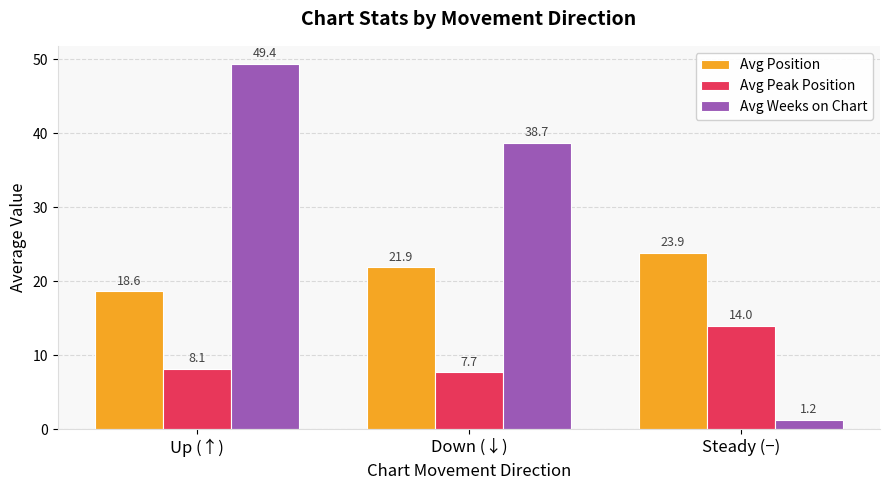

How many bars are there in total?

9